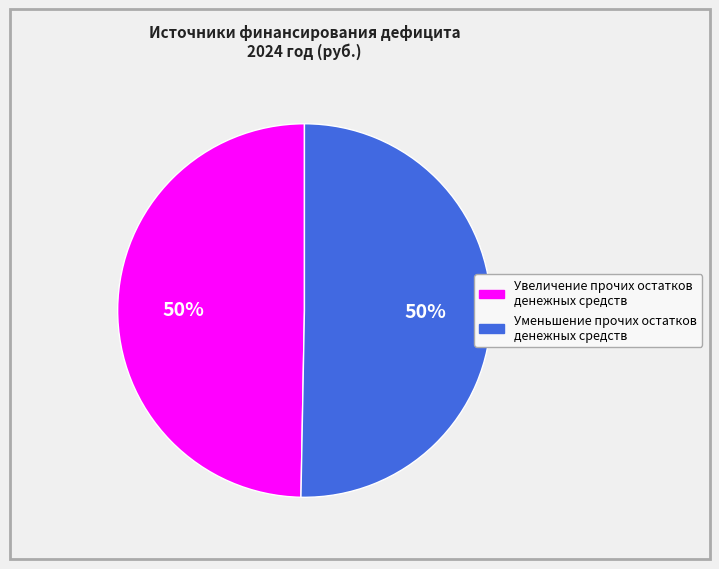

How many segments does this pie chart have?

2